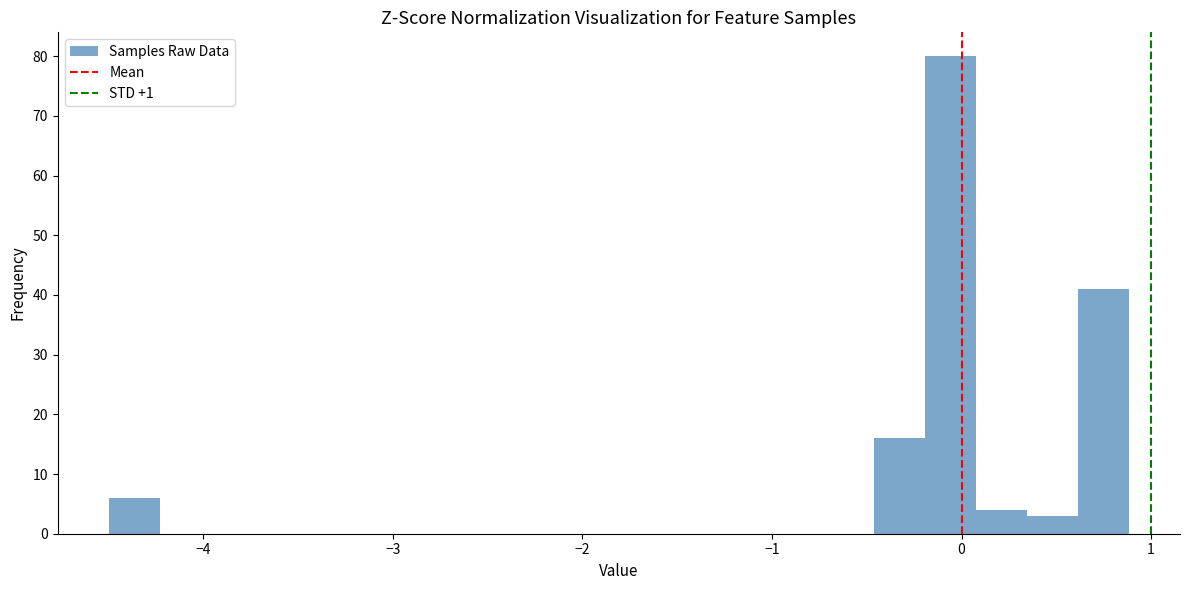

Read against the x-axis, roughly where is the centre of the tallest bar?

-0.1